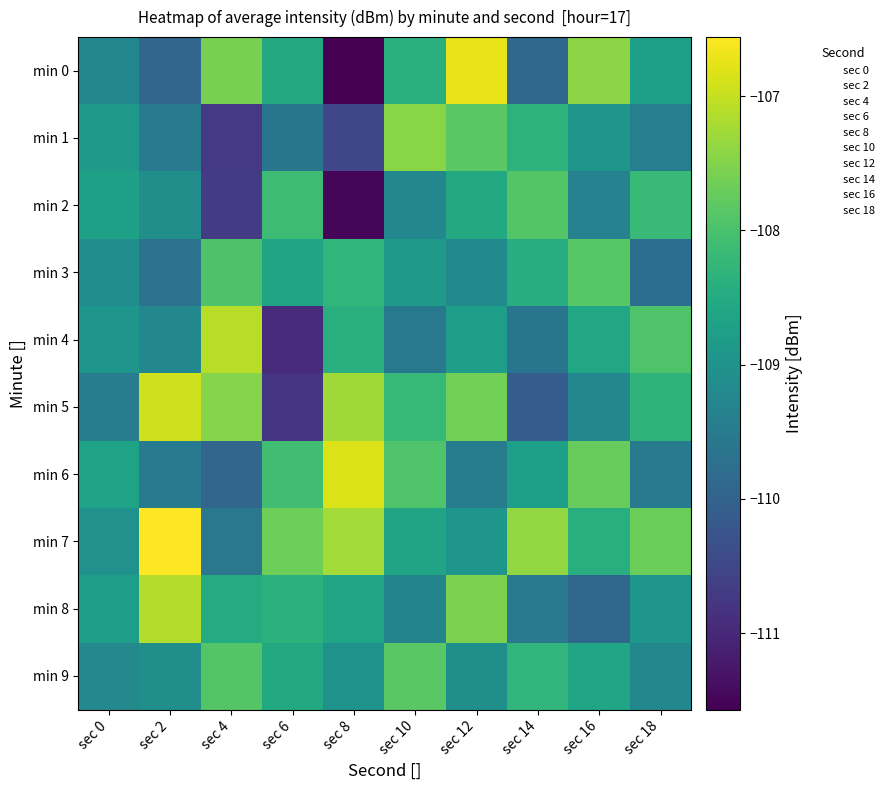

How many categories are shown in the chart?

10